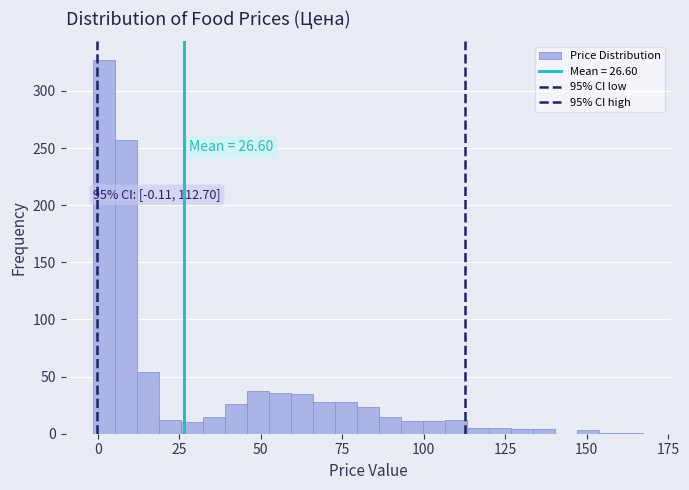

Around what value on the x-axis is the tallest bar? Give the approximate position of its centre, as read against the axis.

0